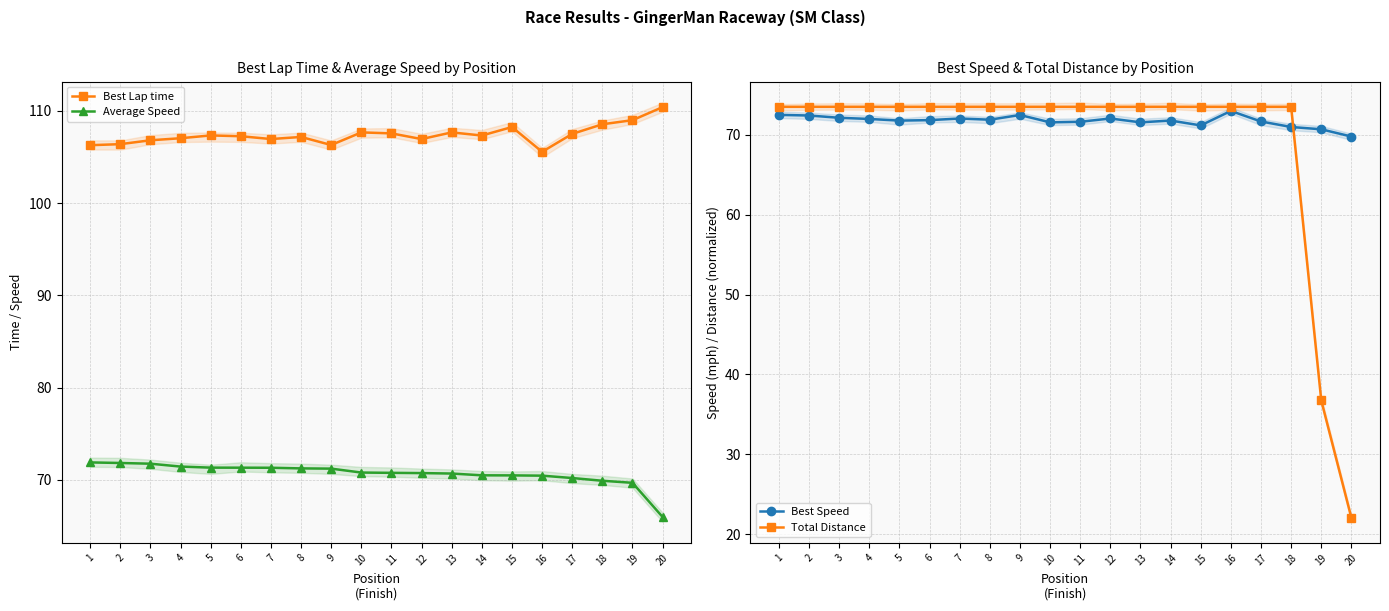

What are all the series names shown in the legend?

Best Lap time, Average Speed, Best Speed, Total Distance